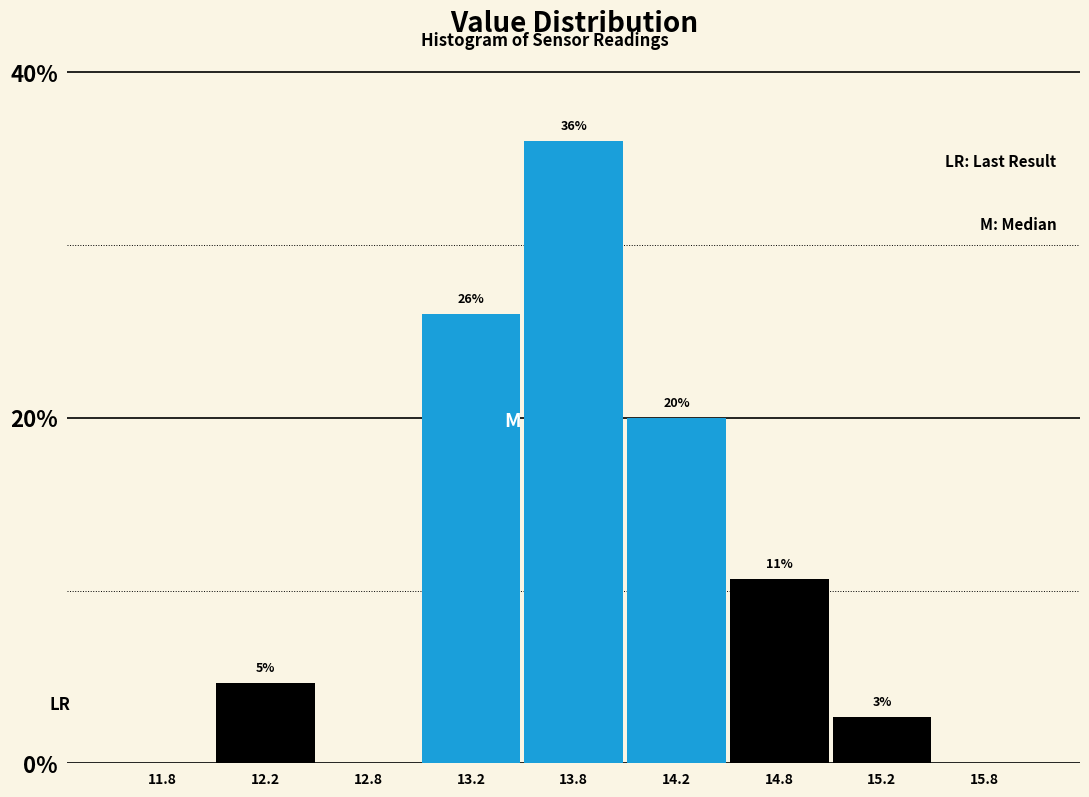

At which label is the value closest to 18?

14.2